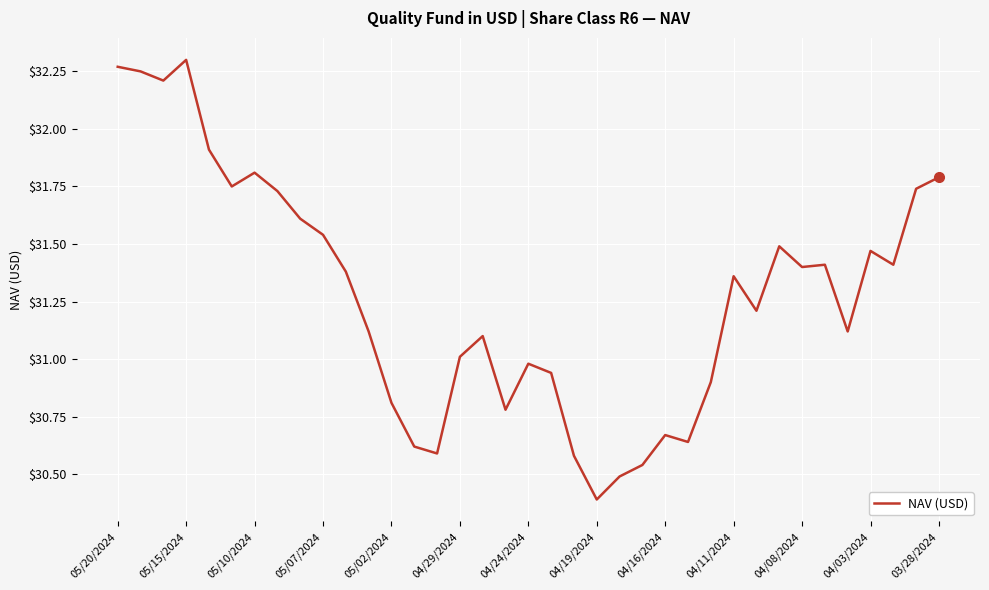

What is the smallest value displayed?

30.4